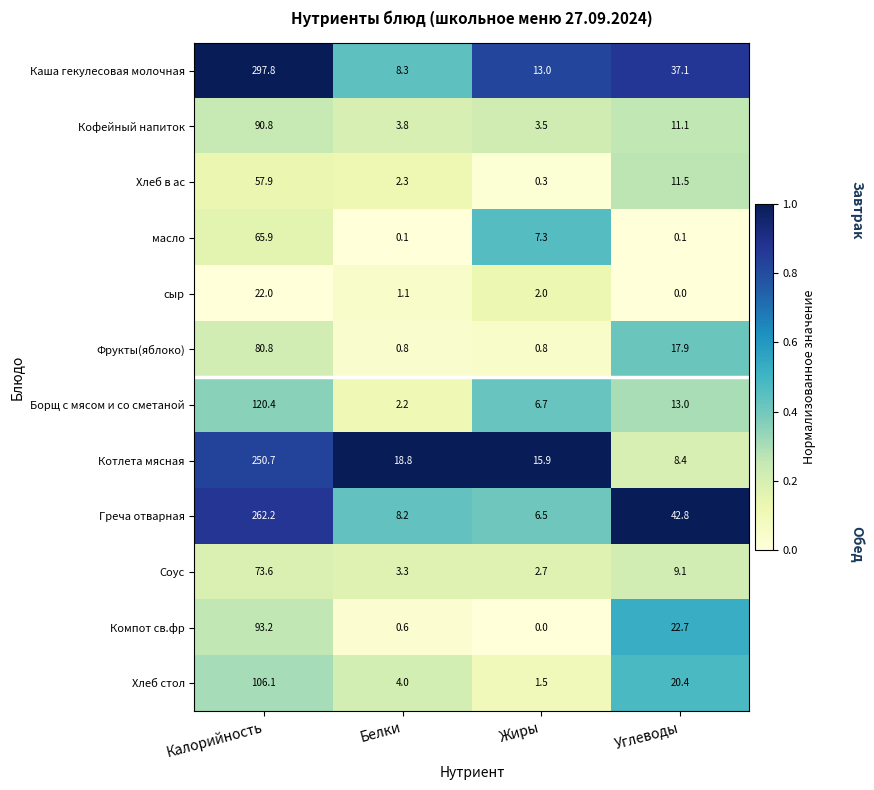

Rank the series at Углеводы from highest to lowest value.

Греча отварная, Каша гекулесовая молочная, Компот св.фр, Хлеб стол, Фрукты(яблоко), Борщ с мясом и со сметаной, Хлеб в ас, Кофейный напиток, Соус, Котлета мясная, масло, сыр